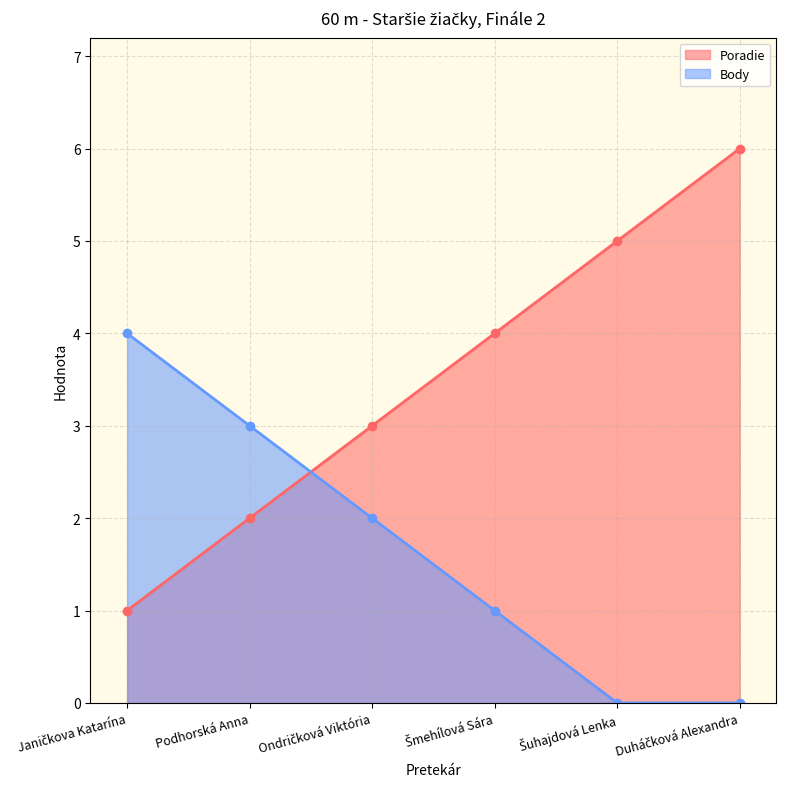

The value of Poradie at Ondričková Viktória is 3. True or false?

True